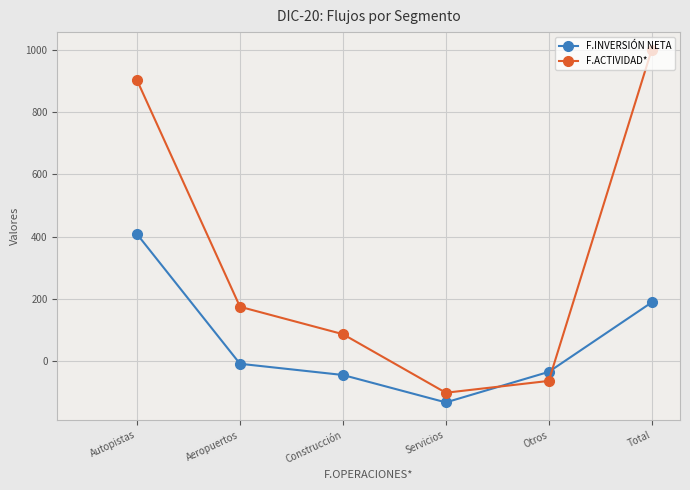

What is the approximate value of F.INVERSIÓN NETA at Autopistas?

408